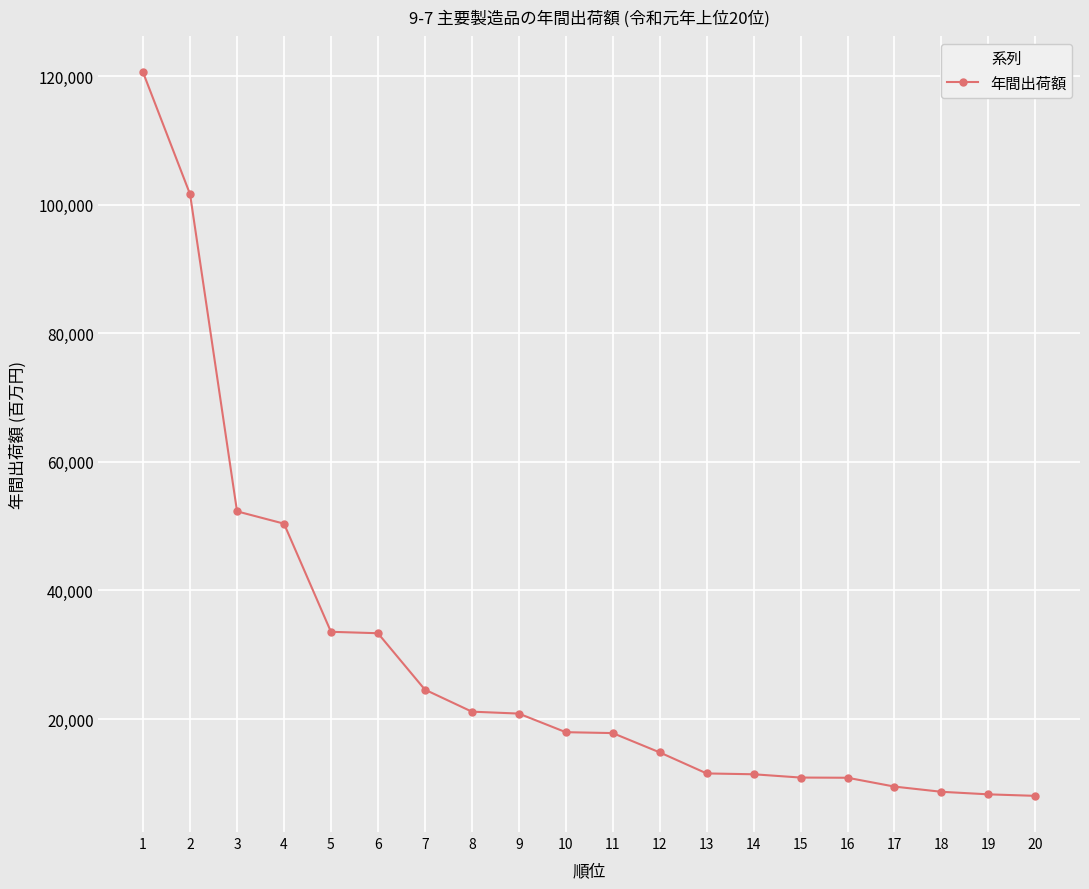

What is the value of the 4th point from the left?

50381